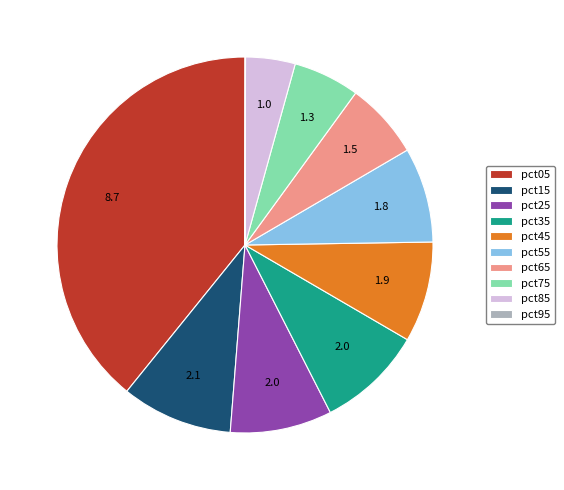

Does any single category account for the majority?

No